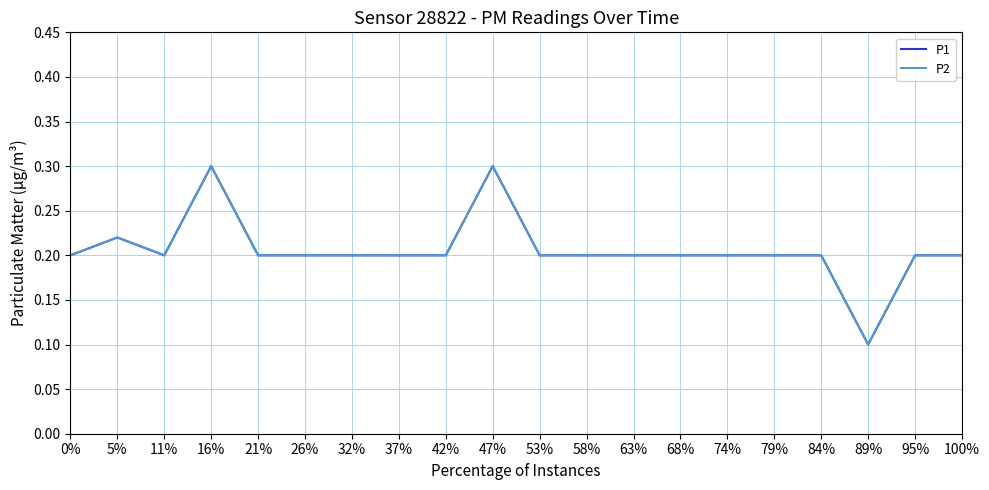

What is the value of the P2 point at the 20th from the left?

0.2